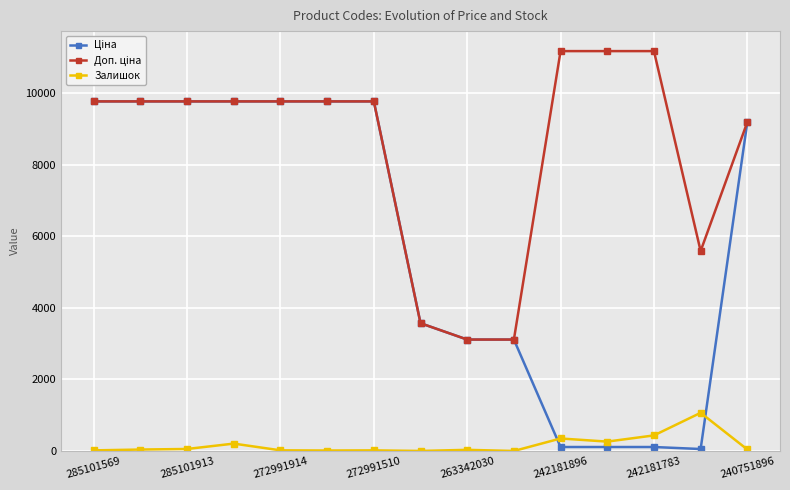

At how many categories does at least one series exceed 7426?

11